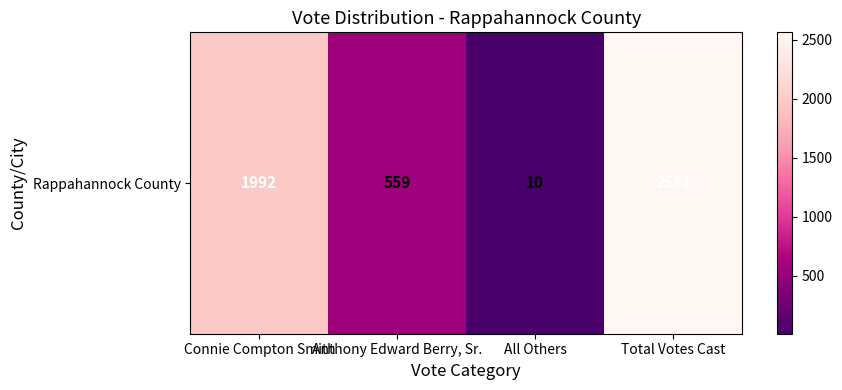

Approximately how many times larger is the value at Connie Compton Smith compared to Anthony Edward Berry, Sr.?

3.6